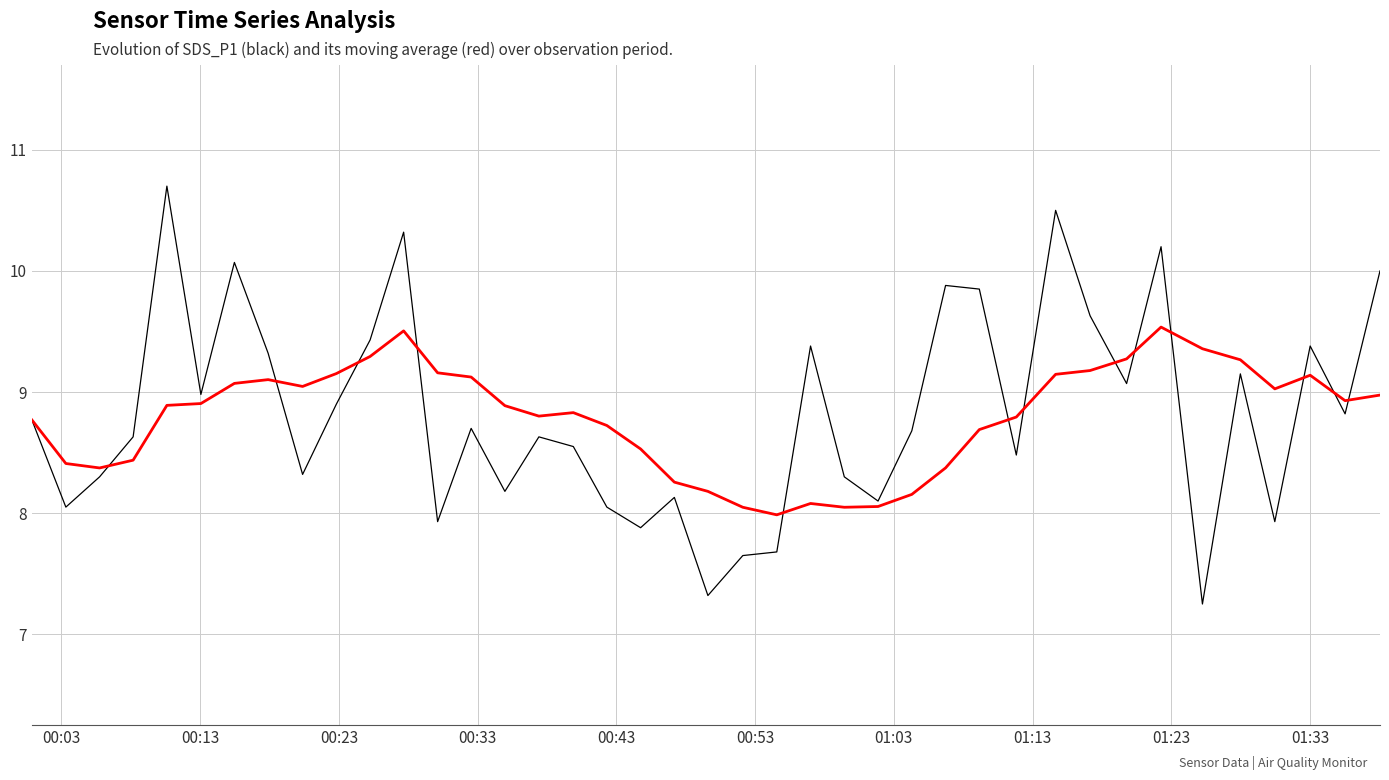

What is the greatest value displayed?

10.7